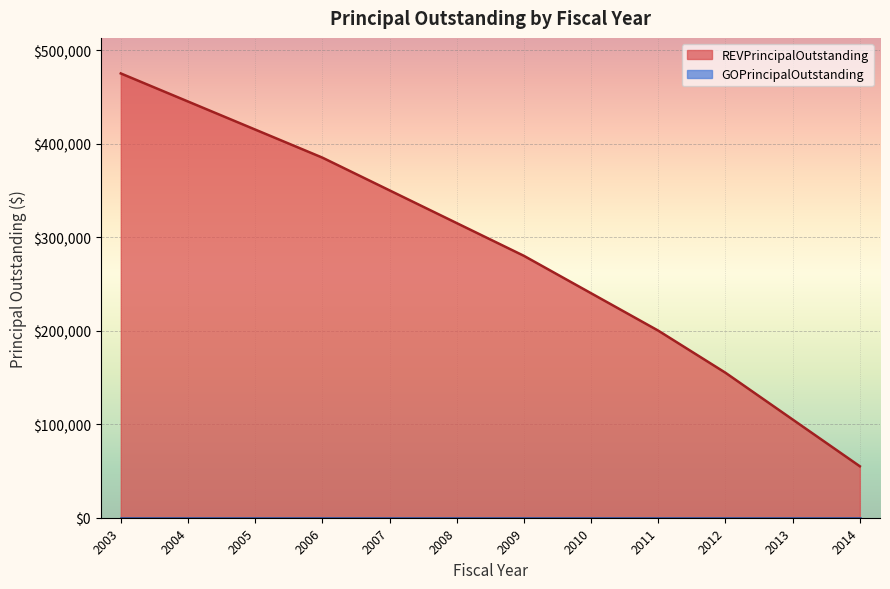

Reading right to left, extract all data points from this chart.

2014=55000	2013=105000	2012=155000	2011=200000	2010=240000	2009=280000	2008=315000	2007=350000	2006=385000	2005=415000	2004=445000	2003=475000